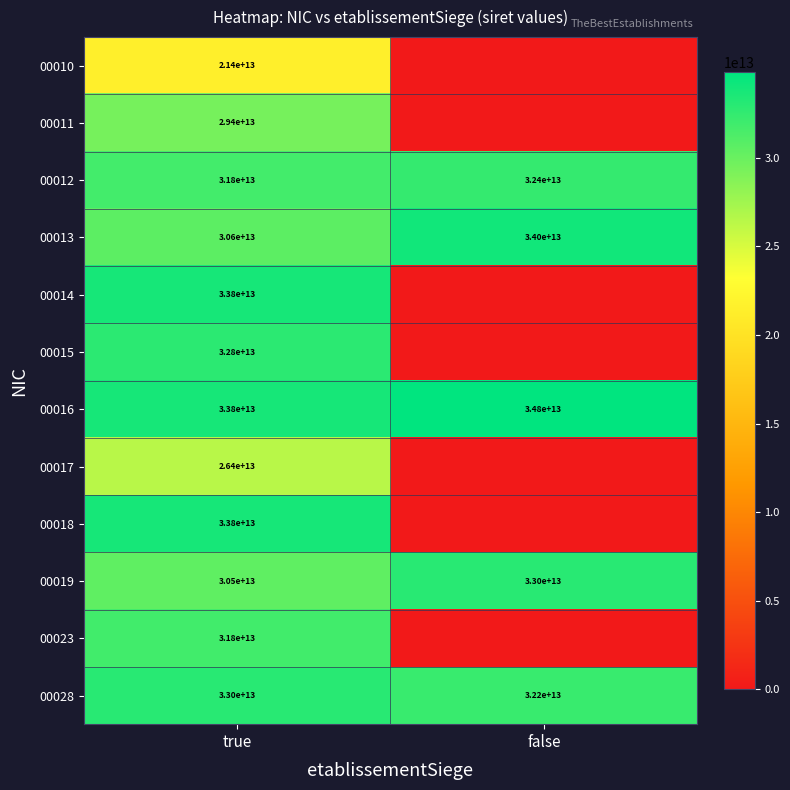

True or false: 00023 has a value of 31800000000000 at true.

True